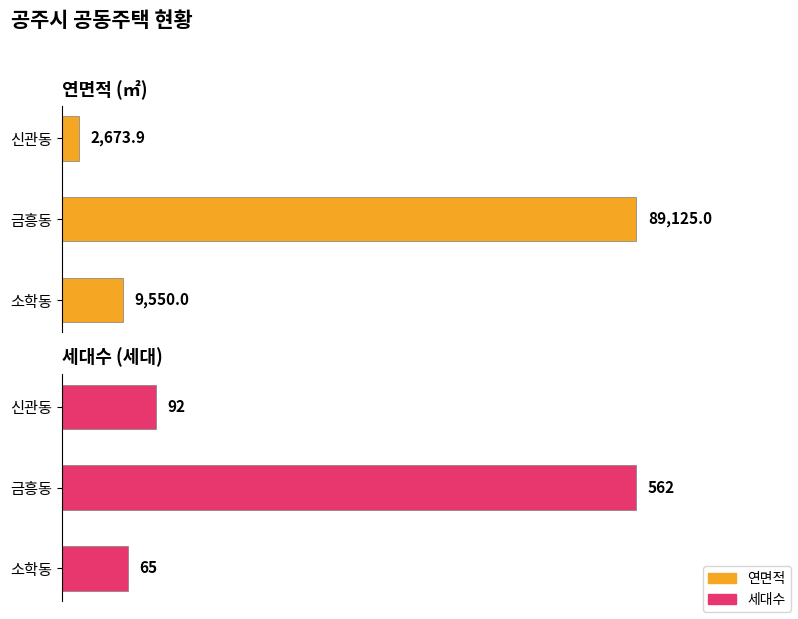

Rank the series by their maximum value, from highest to lowest.

연면적, 세대수